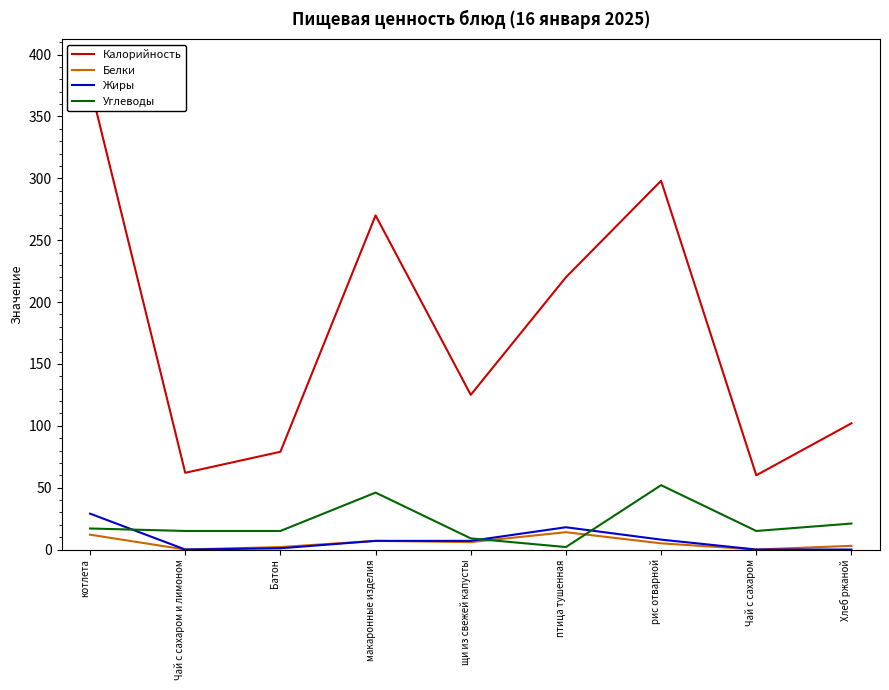

Reading right to left, transcribe all the data shown in this chart.

Калорийность: Хлеб ржаной=102	Чай с сахаром=60	рис отварной=298	птица тушенная=220	щи из свежей капусты=125	макаронные изделия=270	Батон=79	Чай с сахаром и лимоном=62	котлета=375
Белки: Хлеб ржаной=3	Чай с сахаром=0	рис отварной=5	птица тушенная=14	щи из свежей капусты=6	макаронные изделия=7	Батон=2	Чай с сахаром и лимоном=0	котлета=12
Жиры: Хлеб ржаной=0	Чай с сахаром=0	рис отварной=8	птица тушенная=18	щи из свежей капусты=7	макаронные изделия=7	Батон=1	Чай с сахаром и лимоном=0	котлета=29
Углеводы: Хлеб ржаной=21	Чай с сахаром=15	рис отварной=52	птица тушенная=2	щи из свежей капусты=9	макаронные изделия=46	Батон=15	Чай с сахаром и лимоном=15	котлета=17